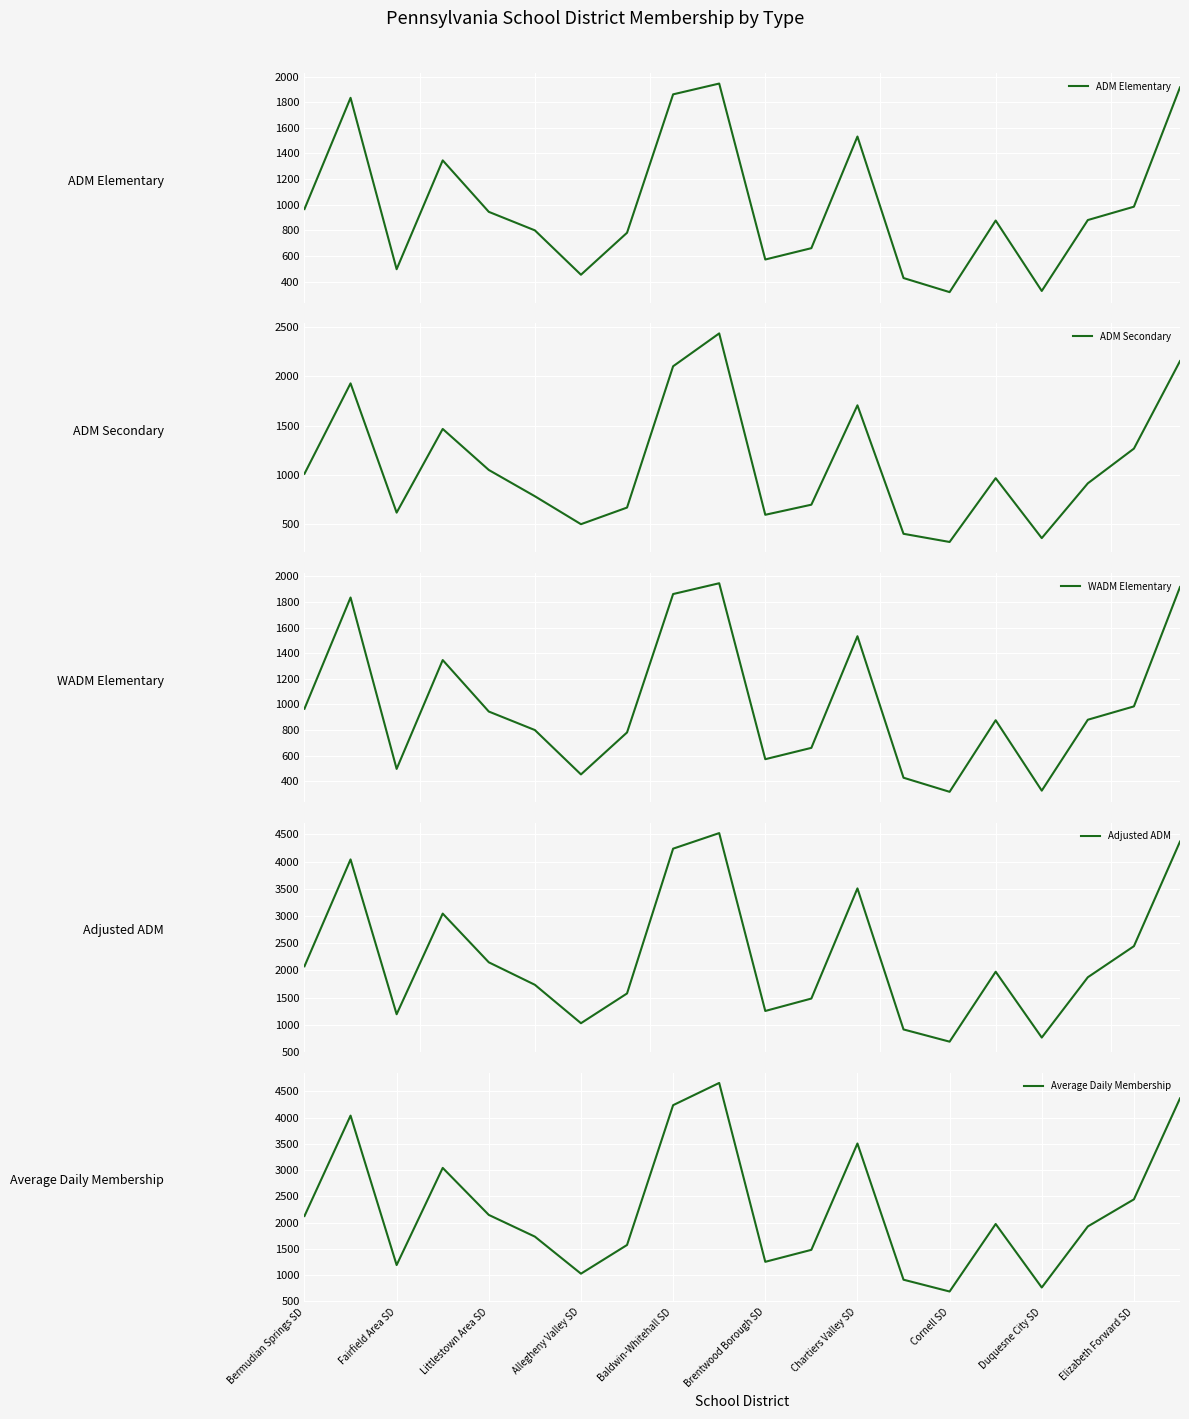

What is the maximum value shown in the chart?

4661.6